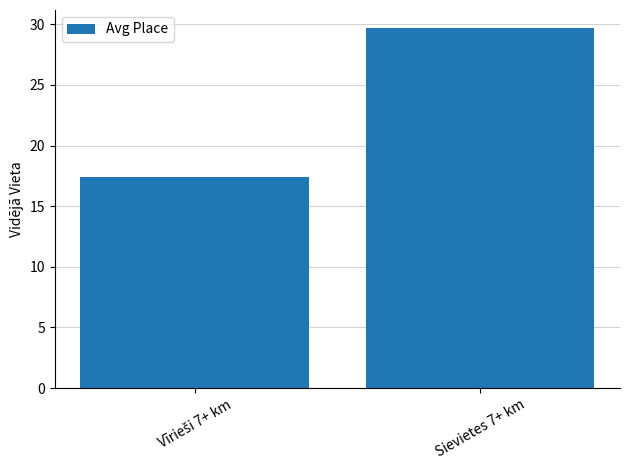

Reading right to left, extract all data points from this chart.

29.7	17.4